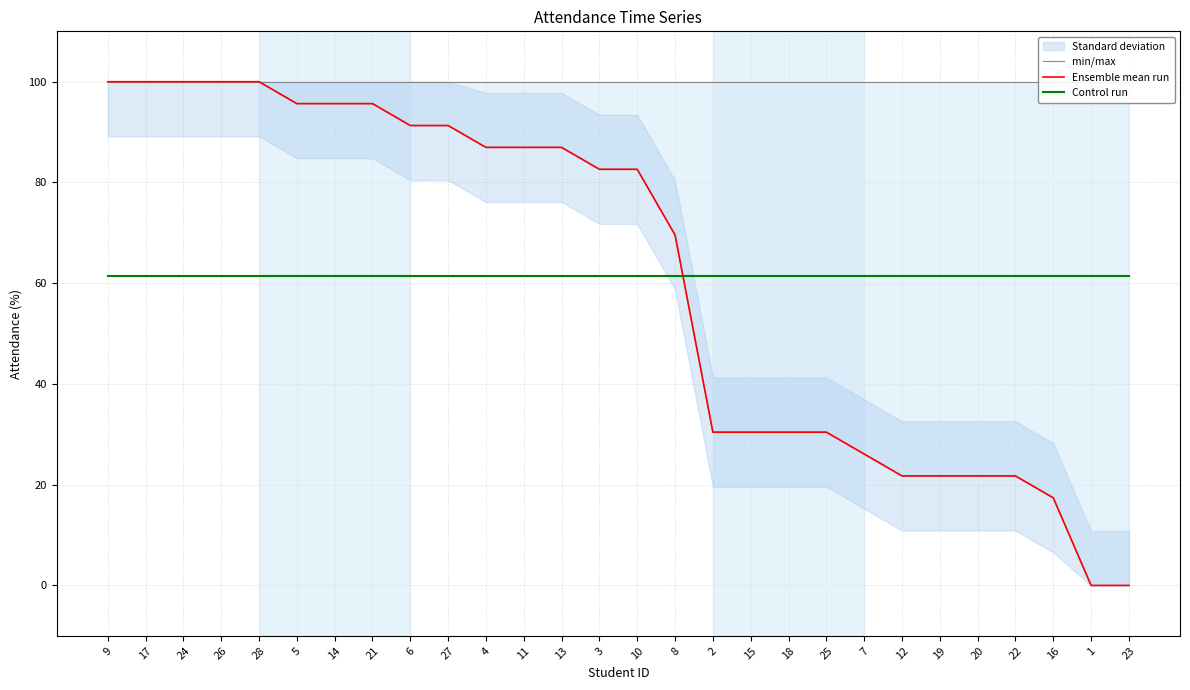

Reading left to right, what are all the values shown in this chart?

min/max: 9=100.0	17=100.0	24=100.0	26=100.0	28=100.0	5=100.0	14=100.0	21=100.0	6=100.0	27=100.0	4=100.0	11=100.0	13=100.0	3=100.0	10=100.0	8=100.0	2=100.0	15=100.0	18=100.0	25=100.0	7=100.0	12=100.0	19=100.0	20=100.0	22=100.0	16=100.0	1=100.0	23=100.0
Ensemble mean run: 9=100.0	17=100.0	24=100.0	26=100.0	28=100.0	5=95.7	14=95.7	21=95.7	6=91.3	27=91.3	4=87.0	11=87.0	13=87.0	3=82.6	10=82.6	8=69.6	2=30.4	15=30.4	18=30.4	25=30.4	7=26.1	12=21.7	19=21.7	20=21.7	22=21.7	16=17.4	1=0.0	23=0.0
Control run: 9=61.3	17=61.3	24=61.3	26=61.3	28=61.3	5=61.3	14=61.3	21=61.3	6=61.3	27=61.3	4=61.3	11=61.3	13=61.3	3=61.3	10=61.3	8=61.3	2=61.3	15=61.3	18=61.3	25=61.3	7=61.3	12=61.3	19=61.3	20=61.3	22=61.3	16=61.3	1=61.3	23=61.3